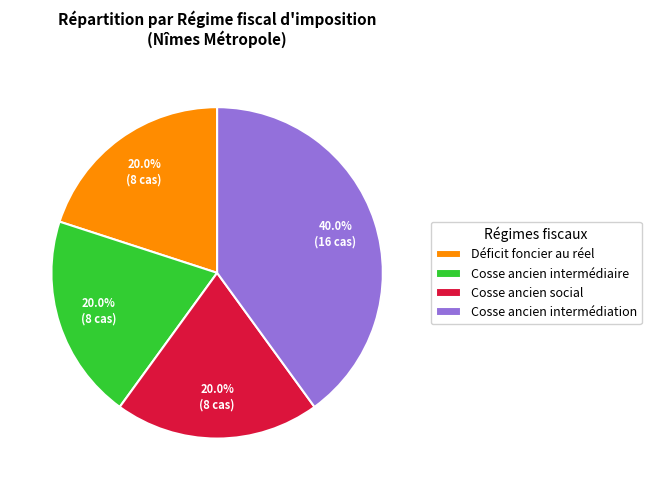

Does any single category account for the majority?

No